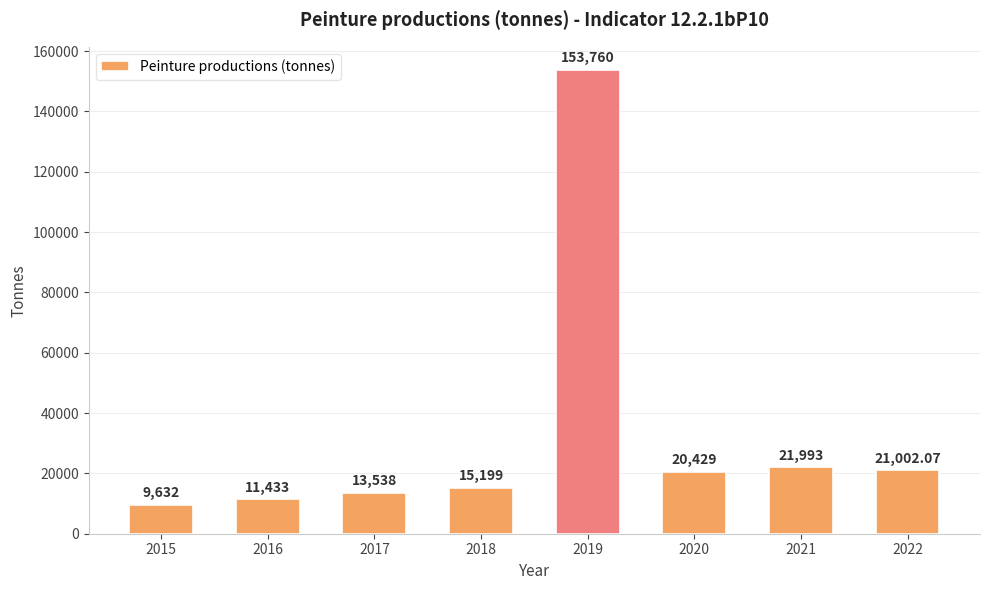

Read the value at 2017.

13538.0